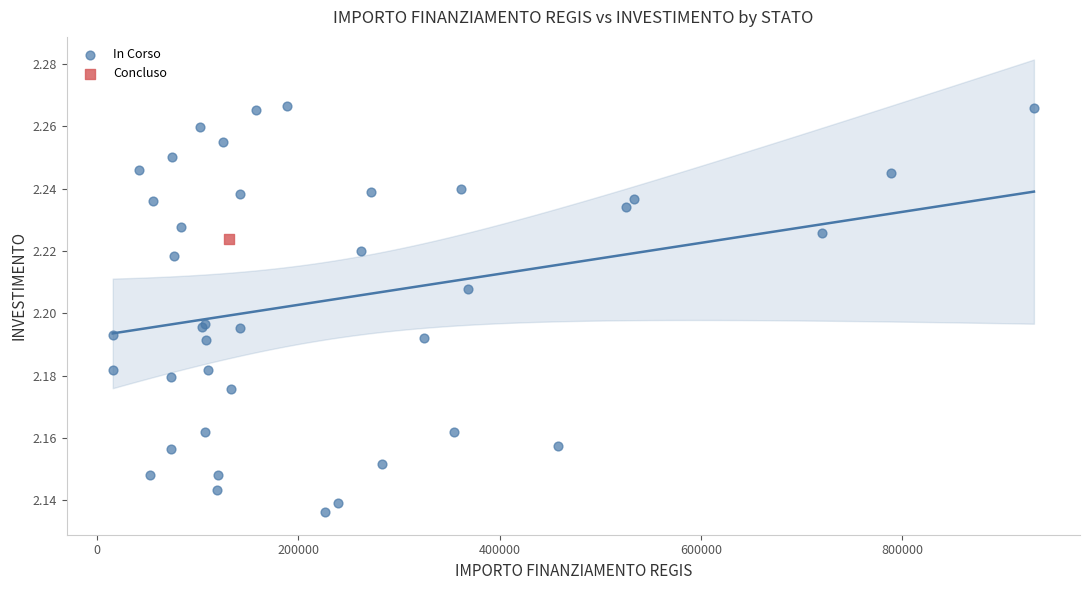

What are all the series names shown in the legend?

In Corso, Concluso